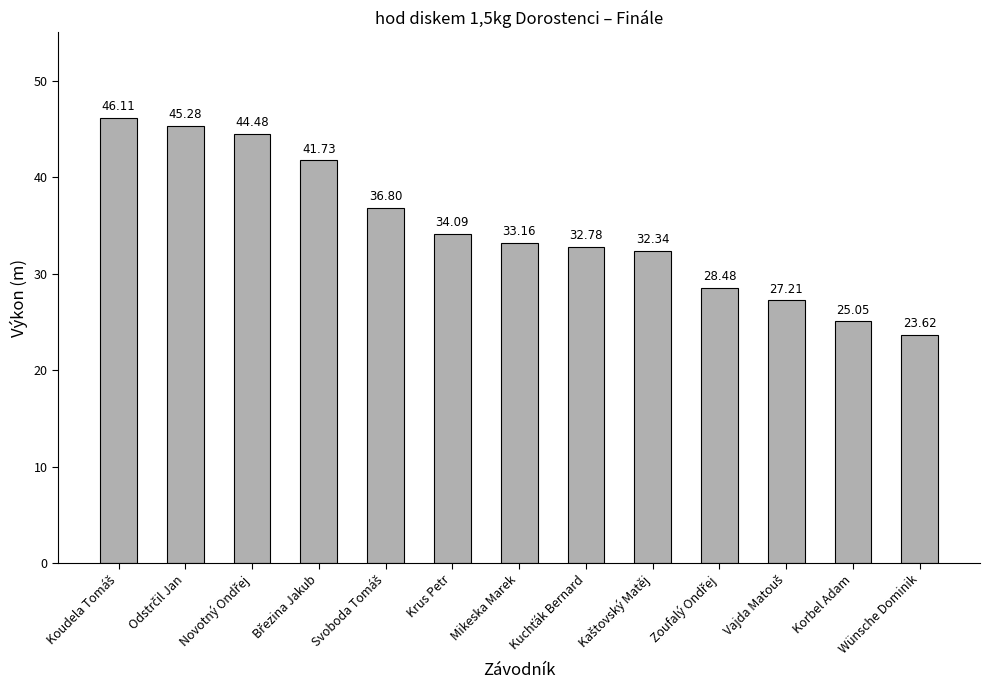

What is the label of the 8th bar from the right?

Krus Petr